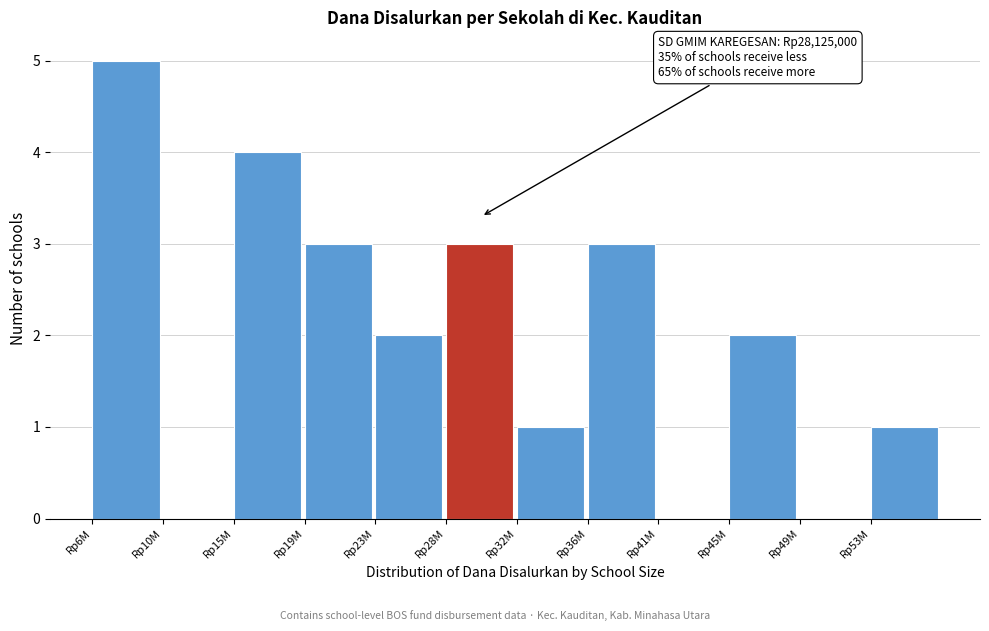

Which has a higher value, Rp6M or Rp19M?

Rp6M